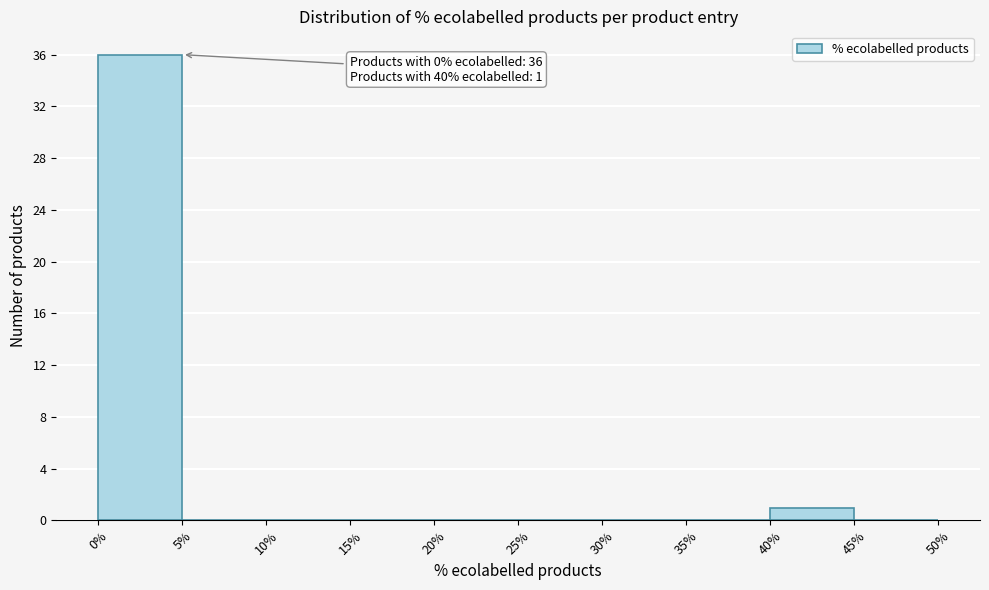

Which range on the x-axis has the tallest bar?

0% to 5%